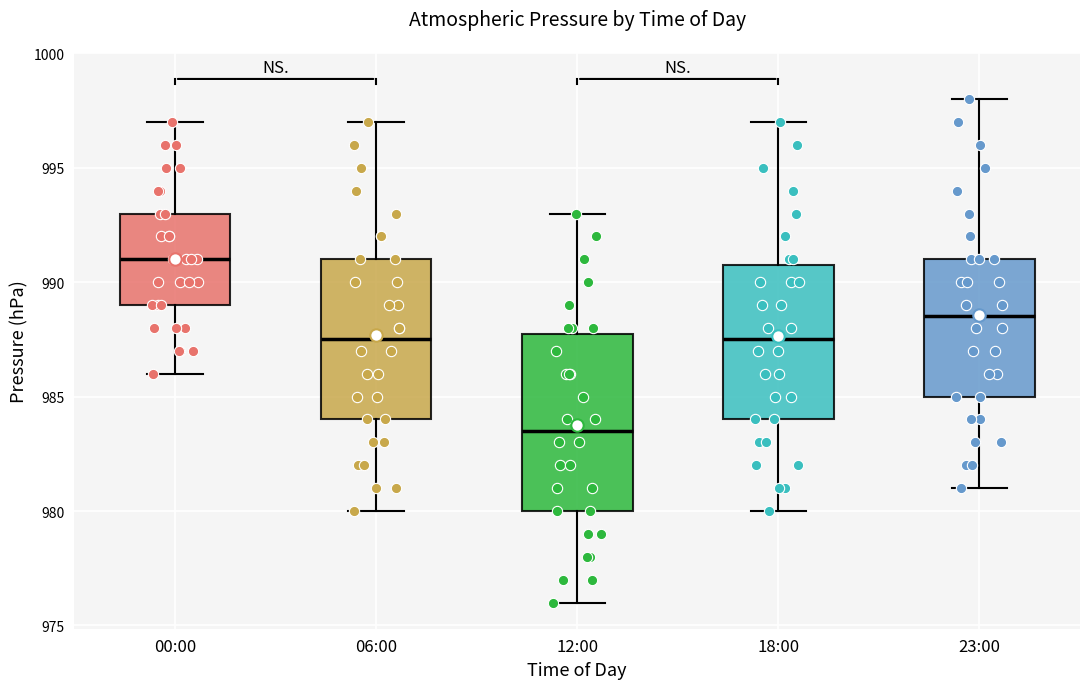

Comparing the boxes themselves (not the whiskers), which one is the tallest?

12:00